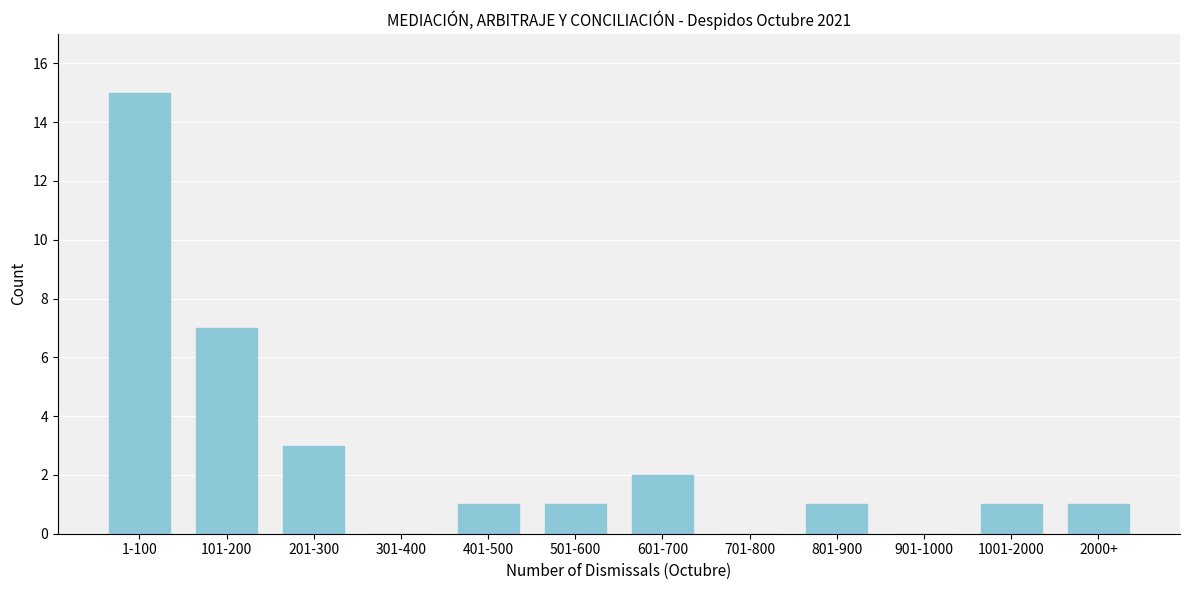

Reading left to right, extract all data points from this chart.

1-100=15	101-200=7	201-300=3	301-400=0	401-500=1	501-600=1	601-700=2	701-800=0	801-900=1	901-1000=0	1001-2000=1	2000+=1